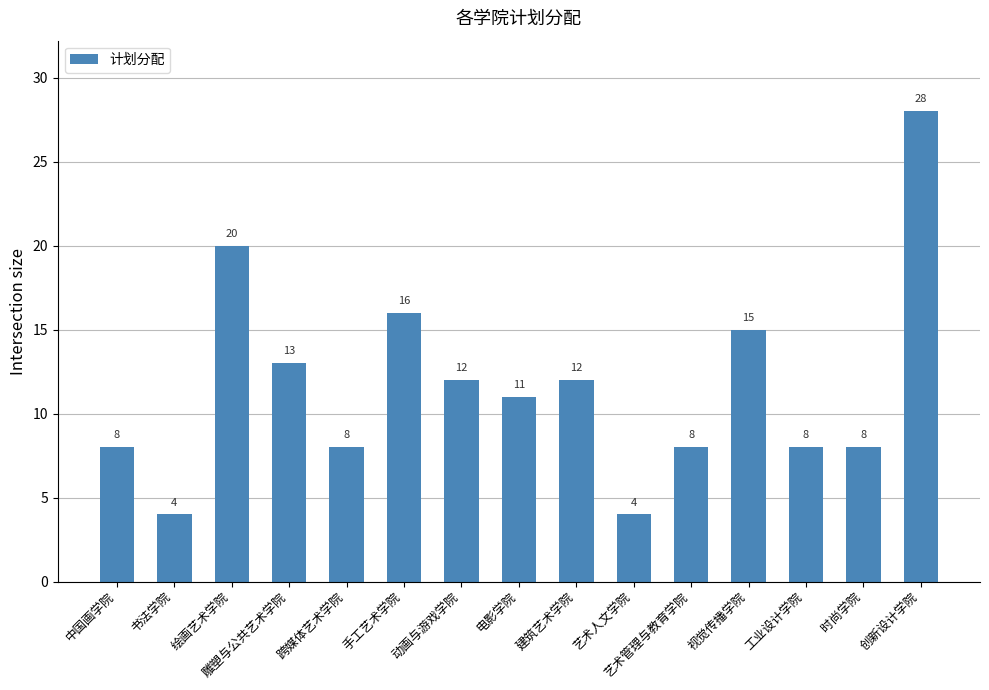

How many series are shown in this chart?

1